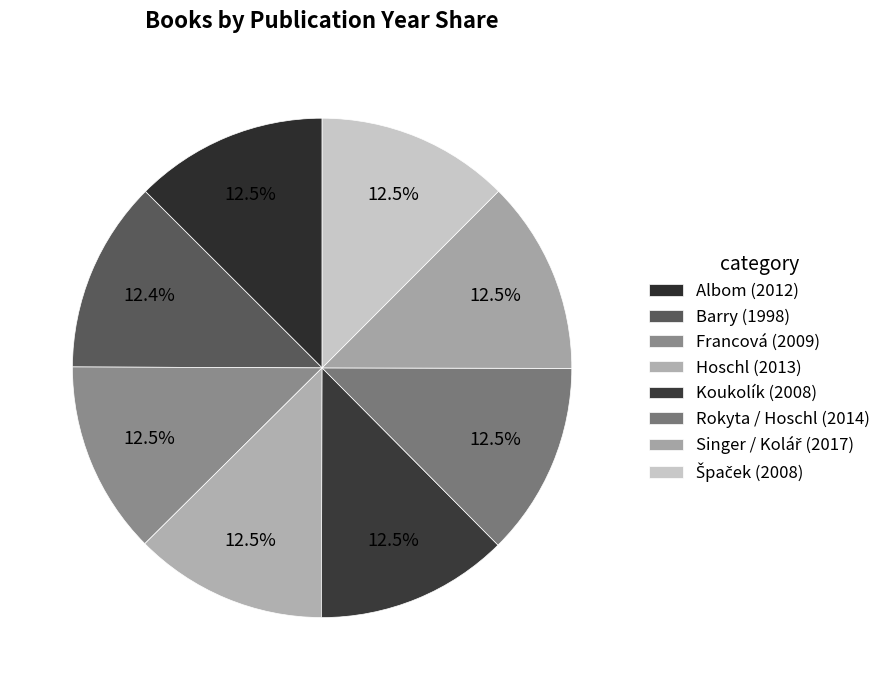

What is the change in value from Hoschl to Singer / Kolář?

+4